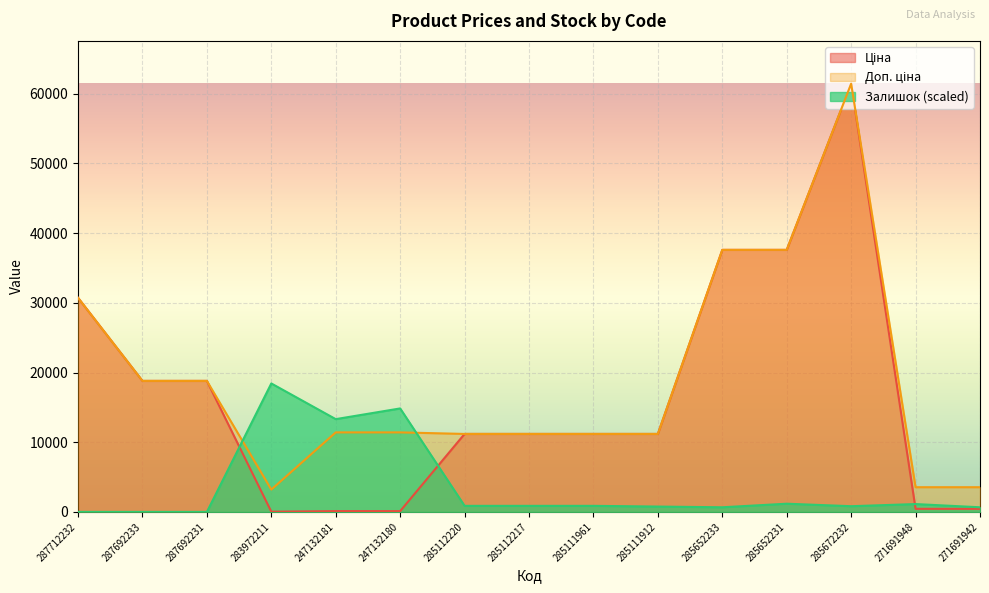

What is the total value across all series at 287712232?

61434.3